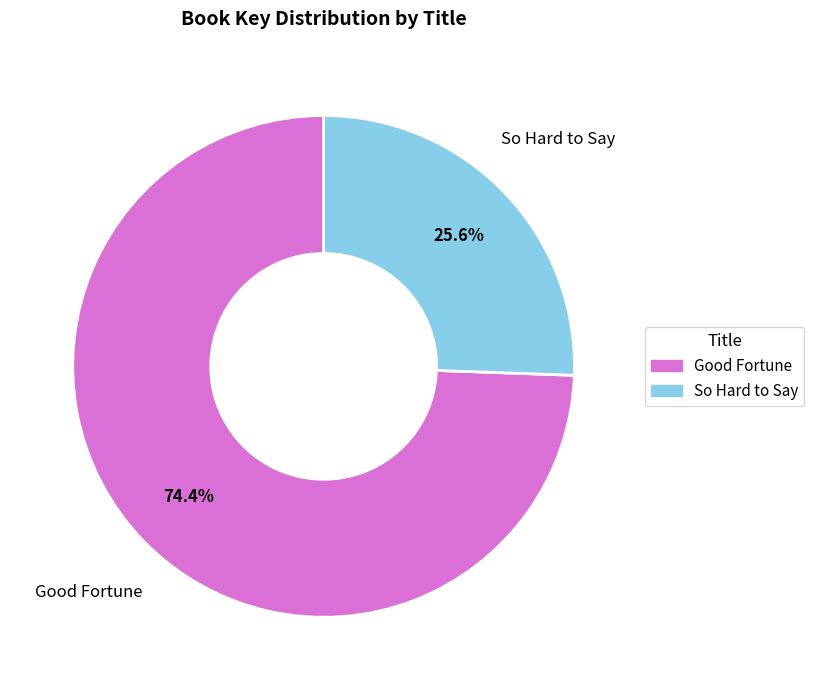

What is the ratio of the value at Good Fortune to the value at So Hard to Say?

2.9